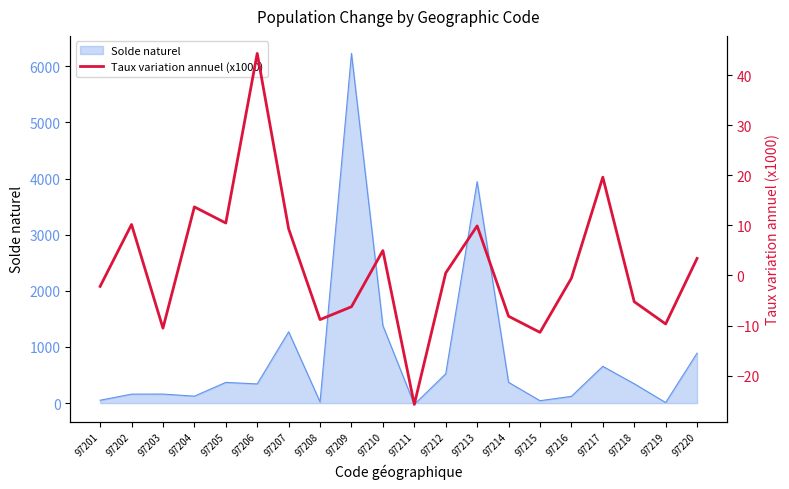

How many negative values are there?

10